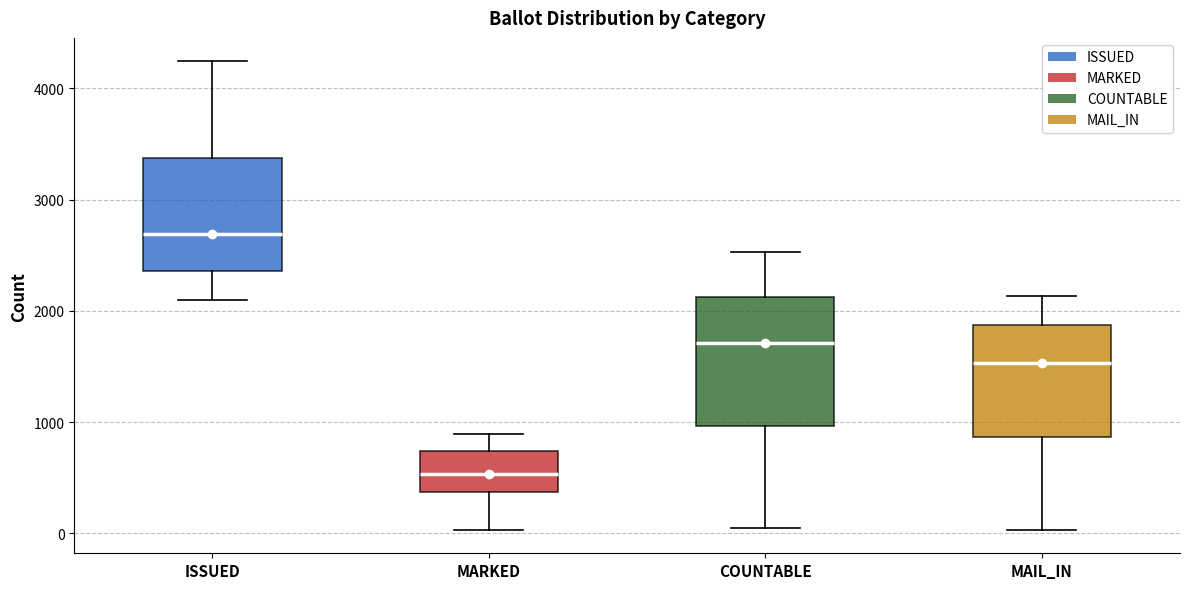

Where does the lower whisker of the box for MAIL_IN end on the y-axis? The values are not printed on the chart, so give them approximately, as read against the axis.

0